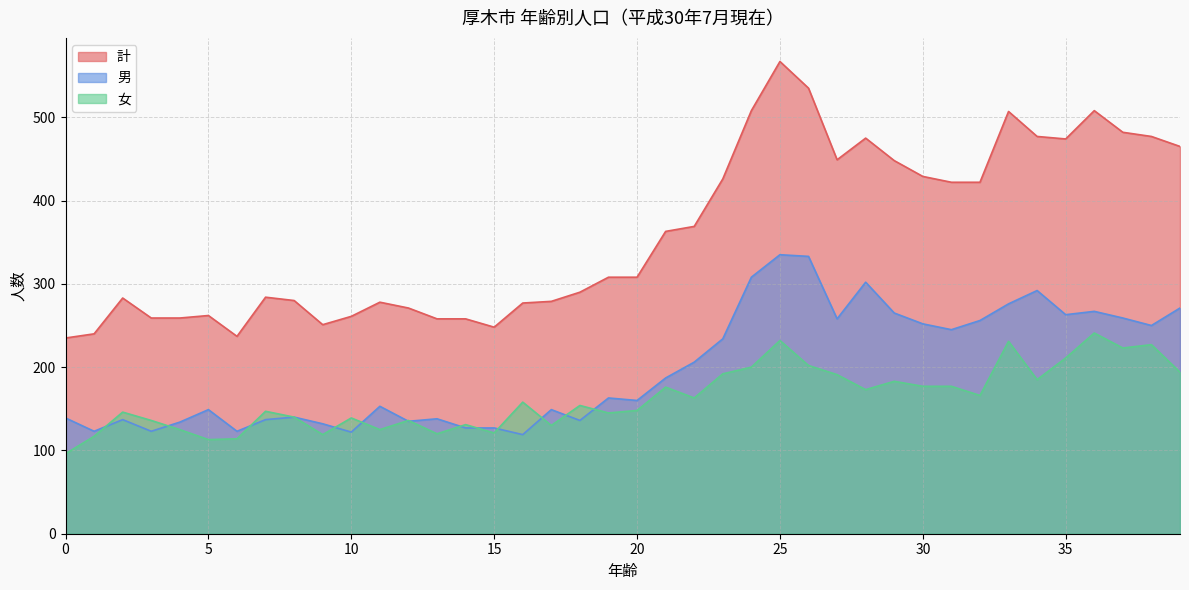

What is the approximate value of 男 at 10?

122